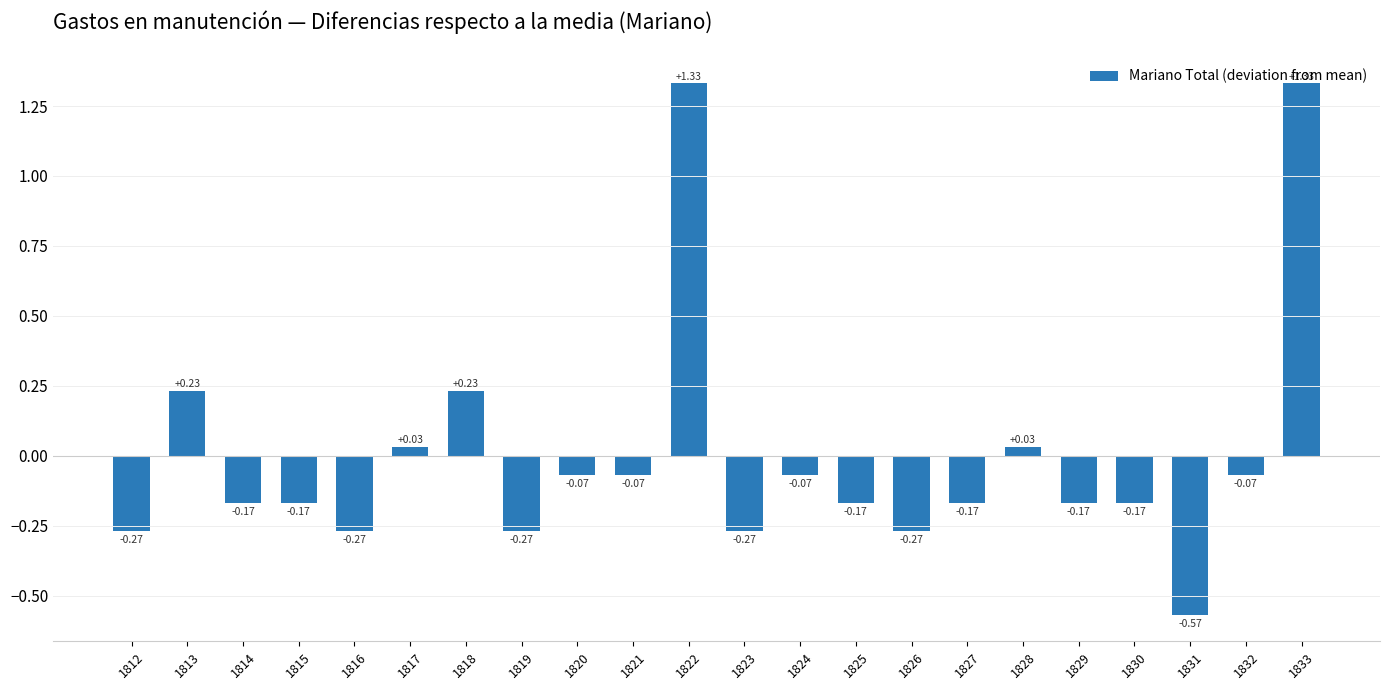

What is the difference between the second highest and second lowest values?

1.6